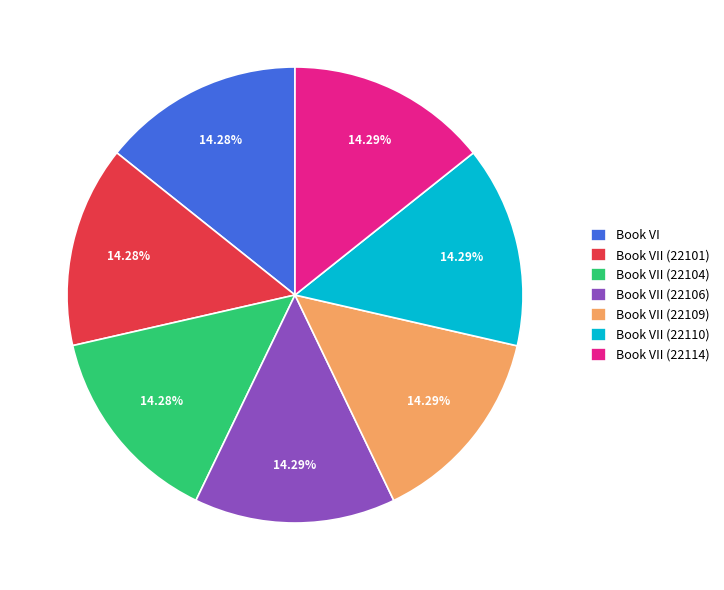

Does any single category account for the majority?

No